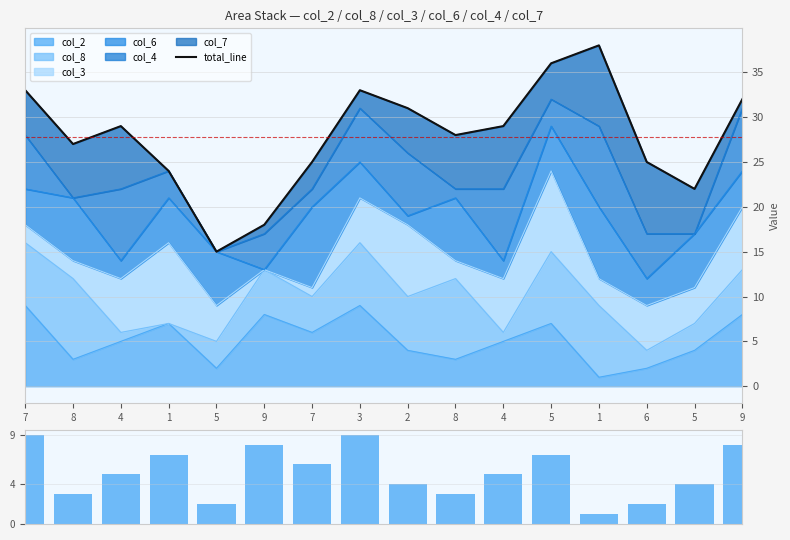

At which label does total_line first exceed 29?

7